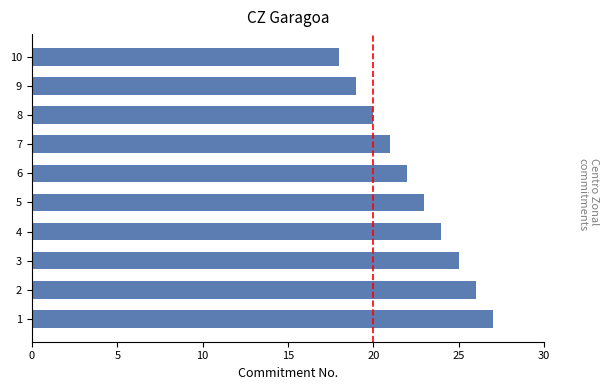

How many data points does each series have?

10